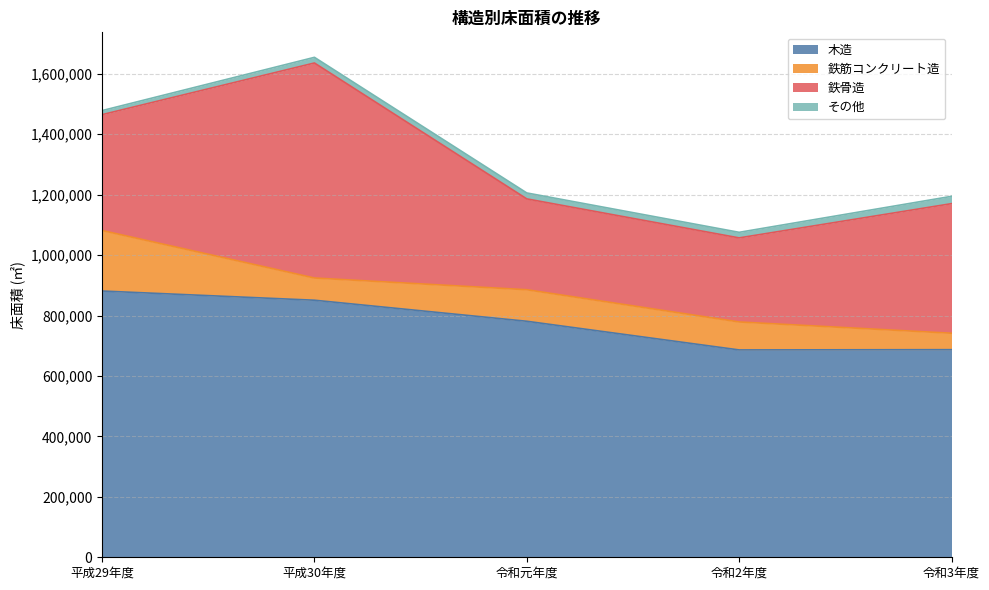

What is the sum of the その他 values at 令和元年度 and 平成29年度?

33084